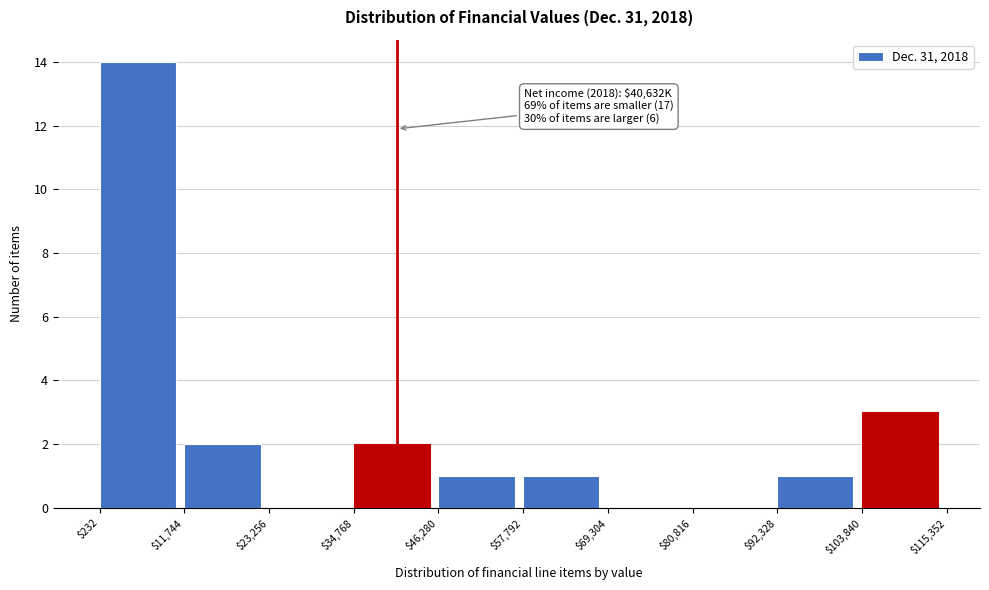

Over which range of the x-axis is the bar tallest?

$232 to $11,744